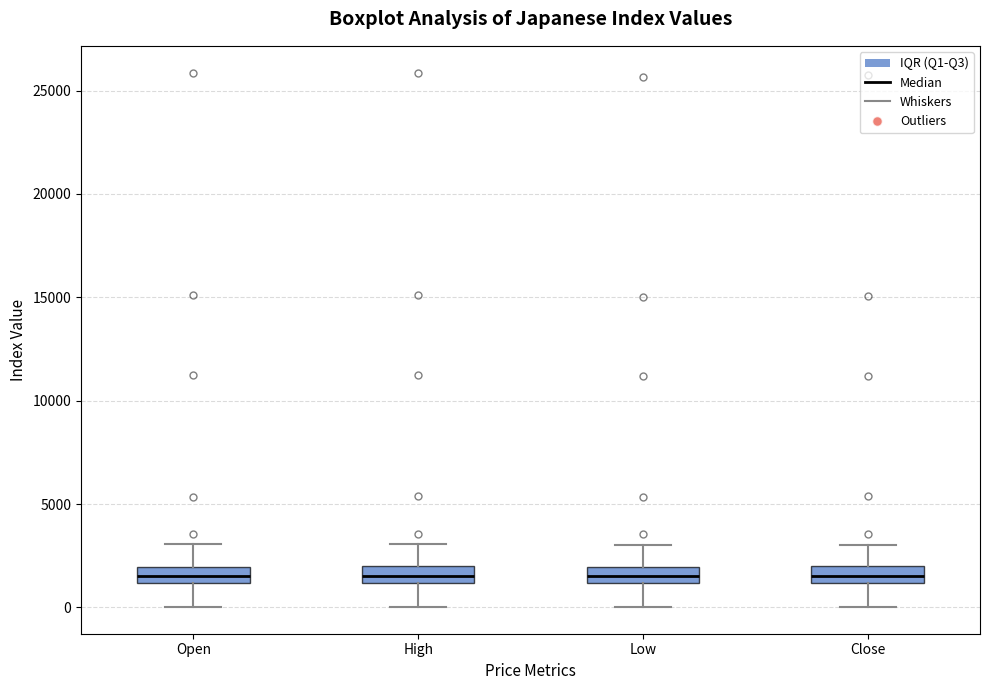

Where is the upper edge of the box for Close on the y-axis? The values are not printed on the chart, so give them approximately, as read against the axis.

2000